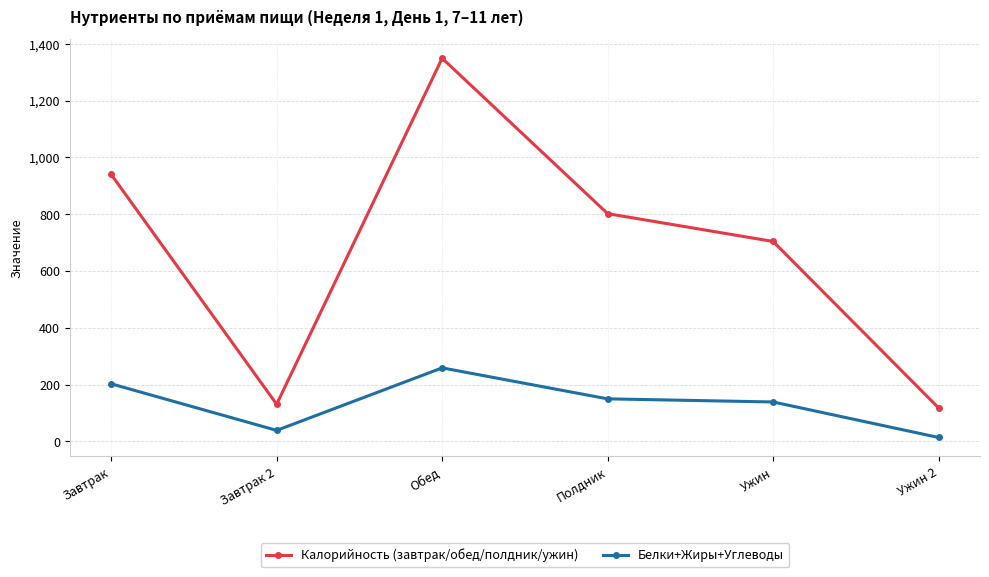

What is the difference between the maximum and second lowest values in the Калорийность (завтрак/обед/полдник/ужин) series?

1218